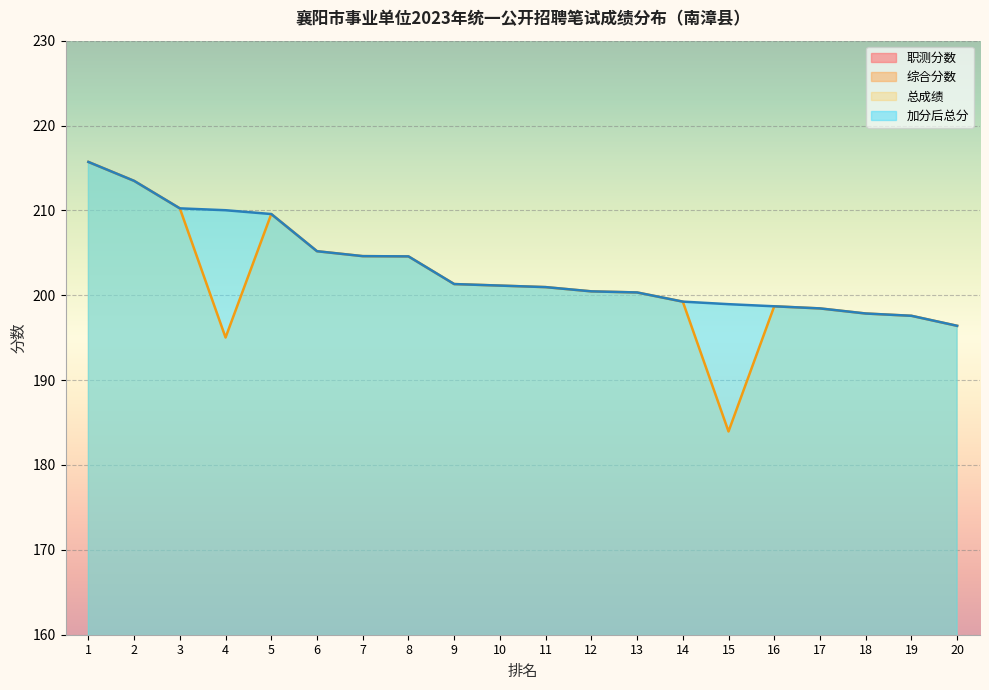

True or false: 加分后总分 has a value of 197.8 at 18.

True